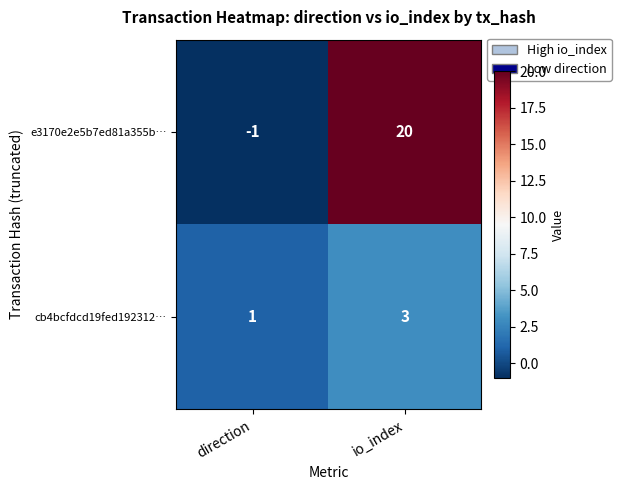

Reading left to right, list all the values displayed in this chart.

e3170e2e5b7ed81a355b…: -1	20
cb4bcfdcd19fed192312…: 1	3